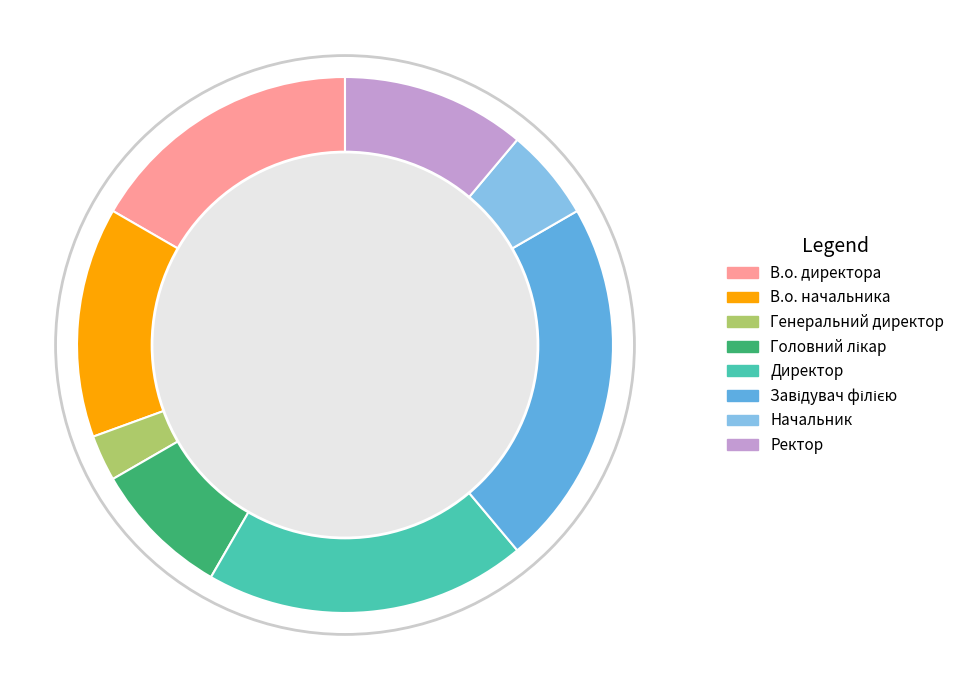

Combined, do В.о. начальника and Начальник account for over 50%?

No